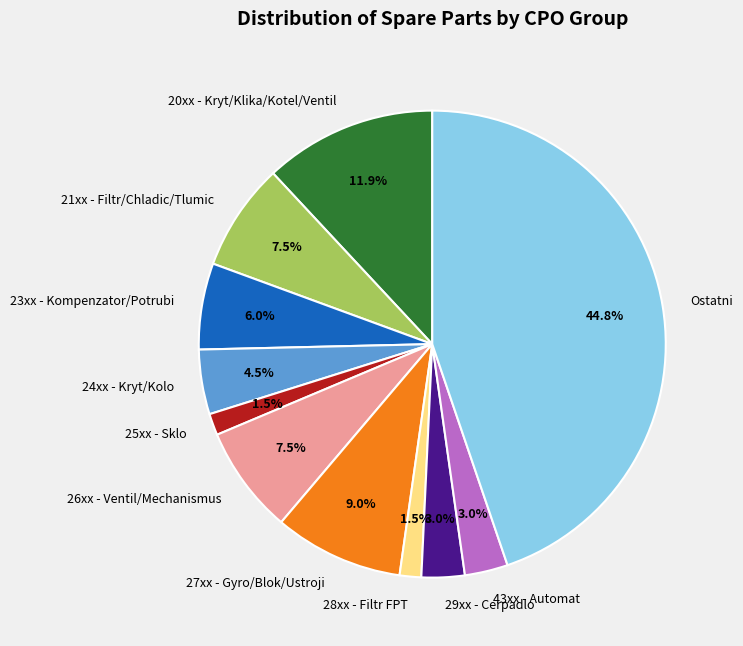

Between 29xx - Cerpadlo and 26xx - Ventil/Mechanismus, which is larger?

26xx - Ventil/Mechanismus